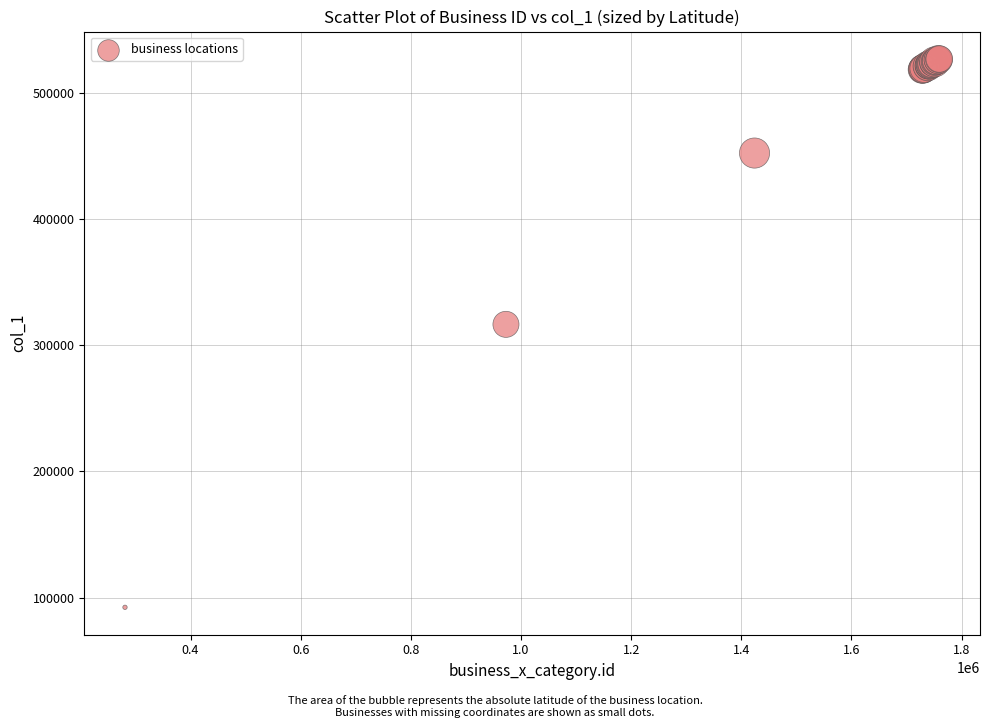

What Y value in the scatter plot is closest to 309579?

316544